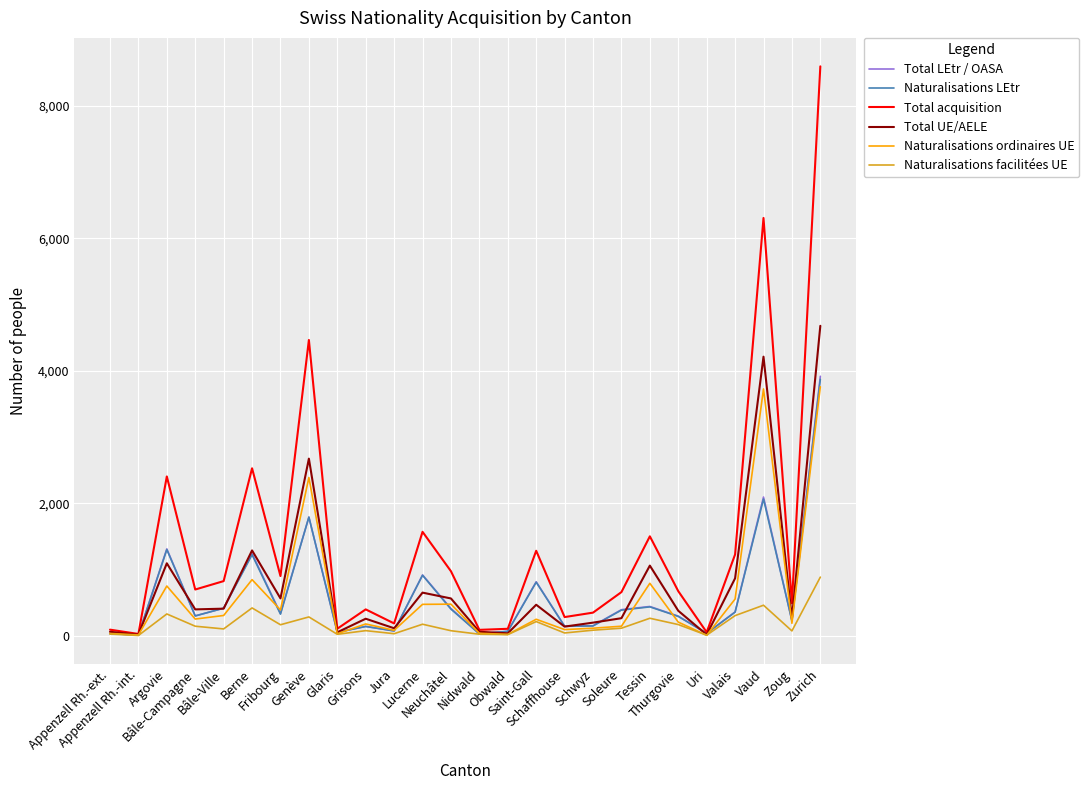

Which label corresponds to the largest value in the chart?

Zurich